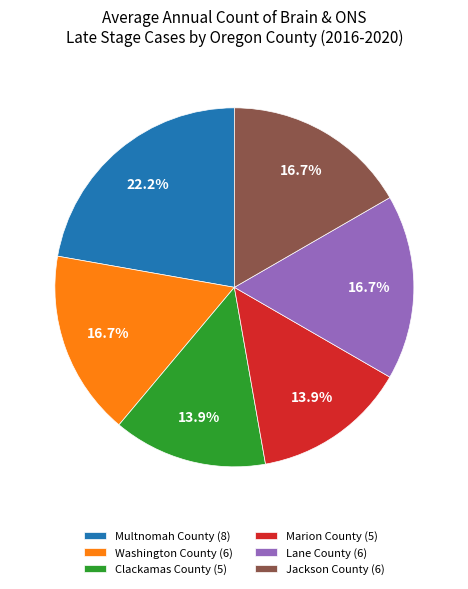

Which slice is the largest?

Multnomah County (8)